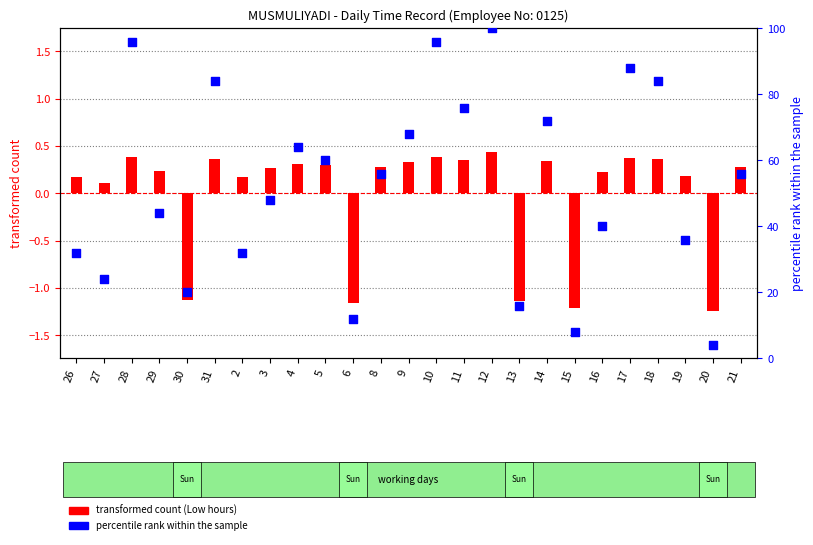

Approximately how many times larger is the value at 2 compared to 12?

0.3